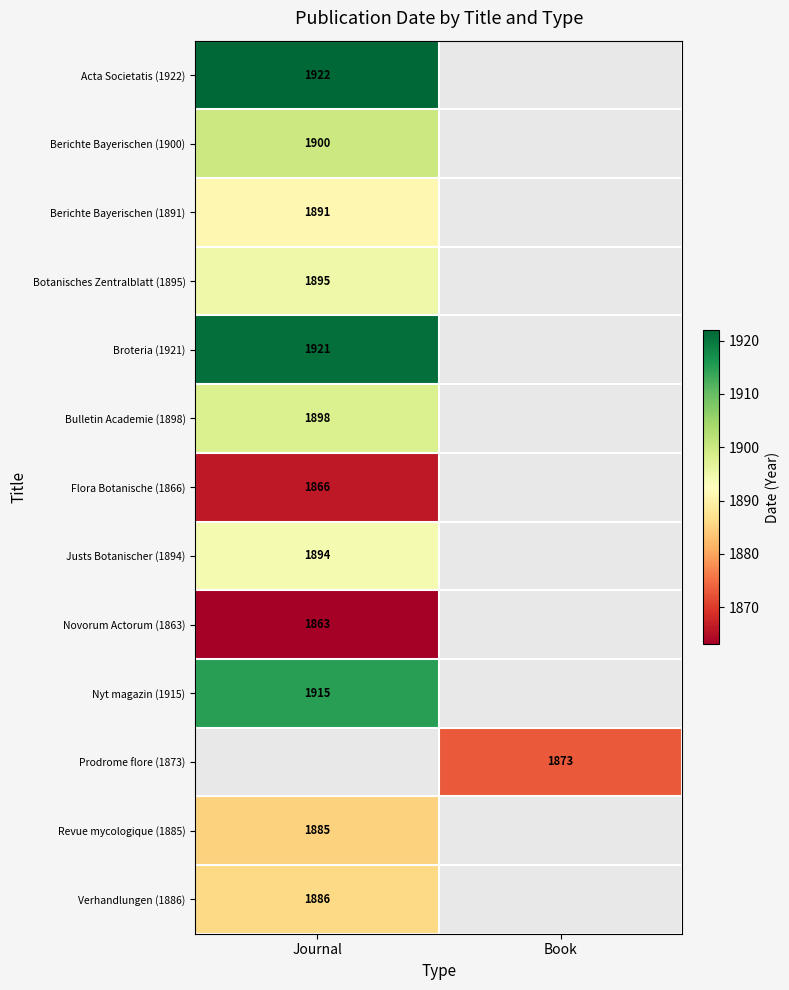

Which category has the highest value across all series?

Journal